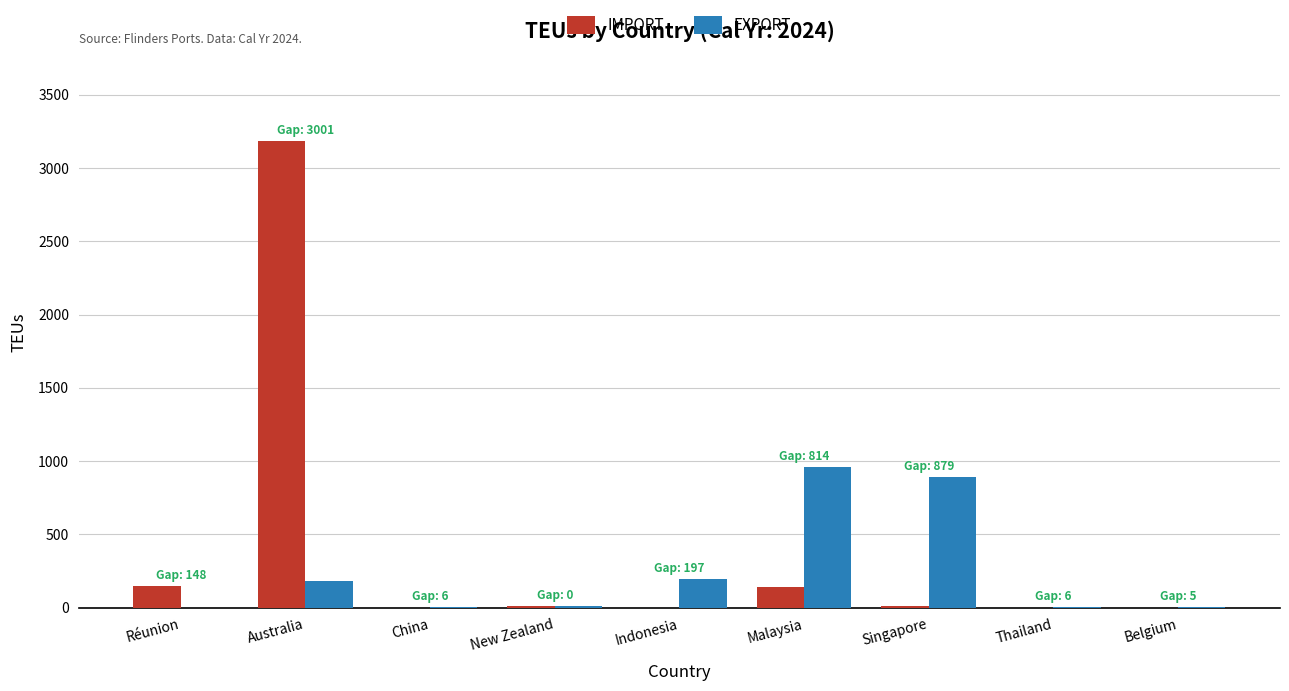

Between Réunion and Belgium, which series saw the biggest shift?

IMPORT